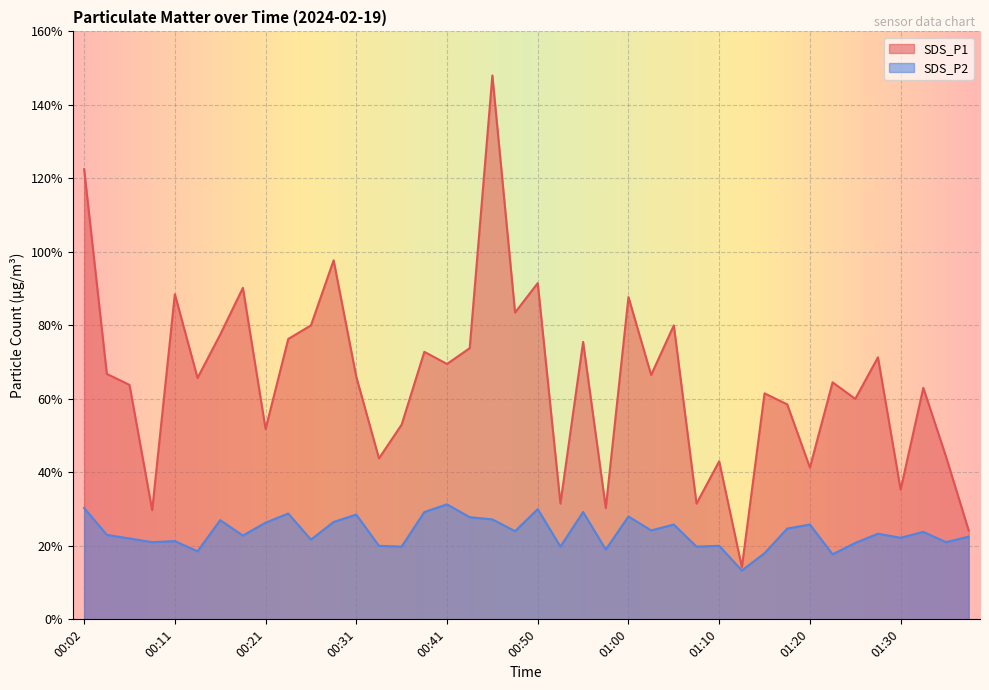

What position from the left is 01:05?

27